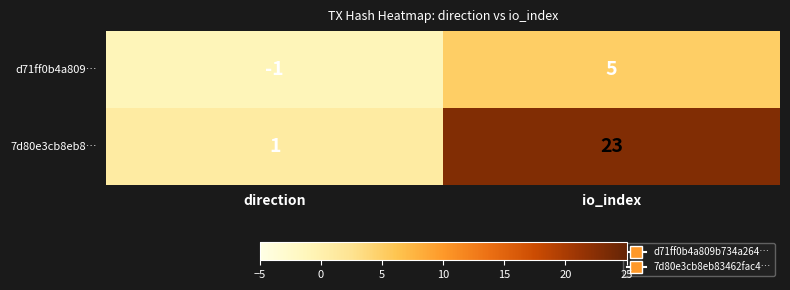

Reading left to right, list all the values displayed in this chart.

d71ff0b4a809…: -1	5
7d80e3cb8eb8…: 1	23